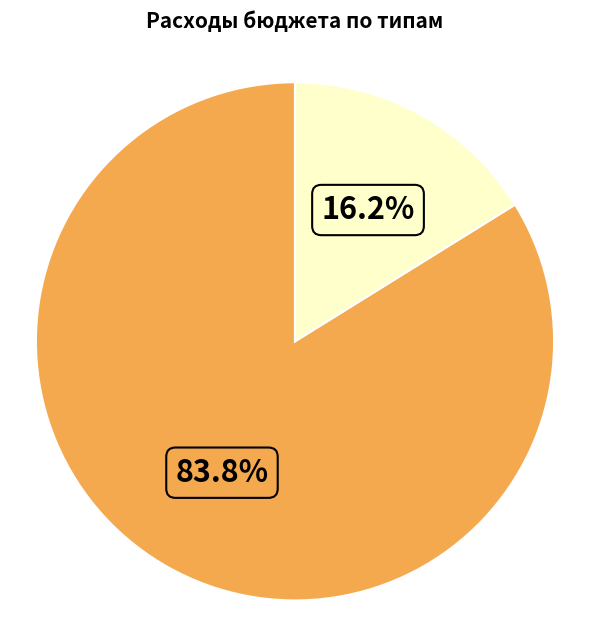

Is there any slice that represents more than half of the pie?

Yes